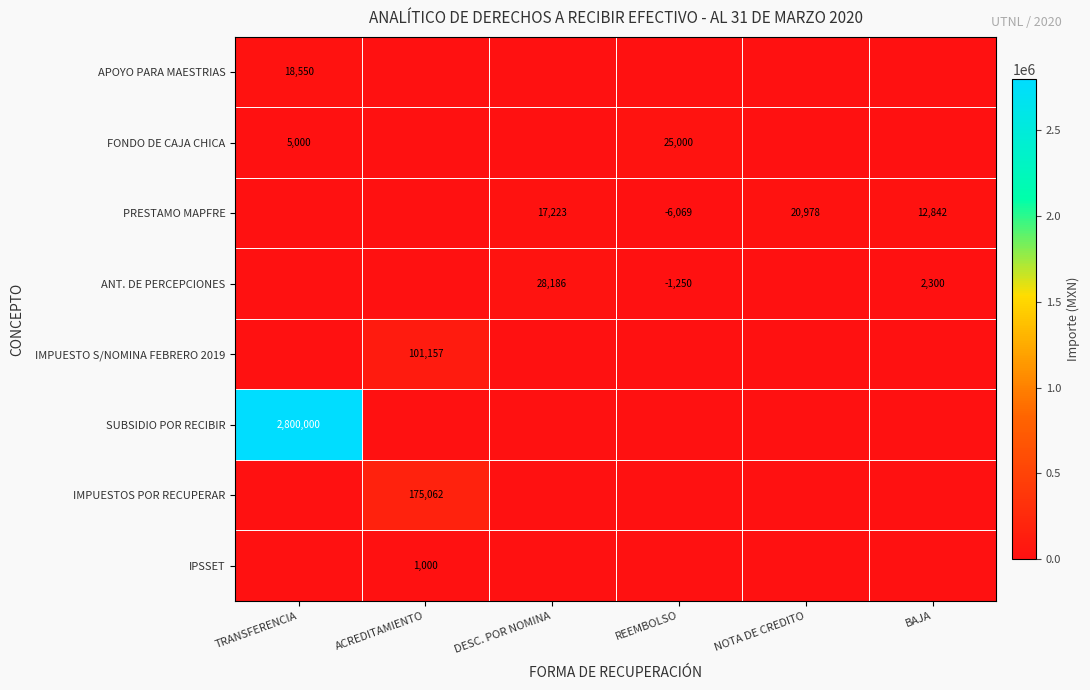

The ANT. DE PERCEPCIONES series shows 28186 at DESC. POR NOMINA. True or false?

True